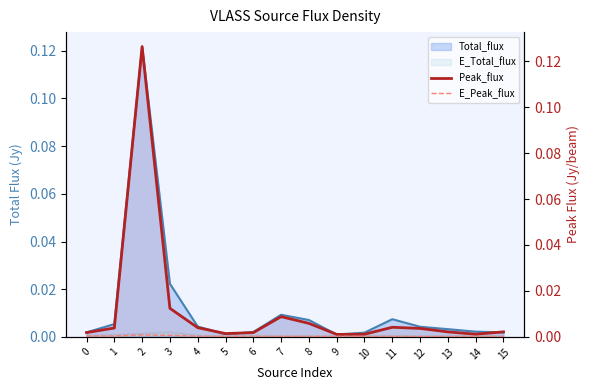

Where is the first local minimum for E_Peak_flux?

5